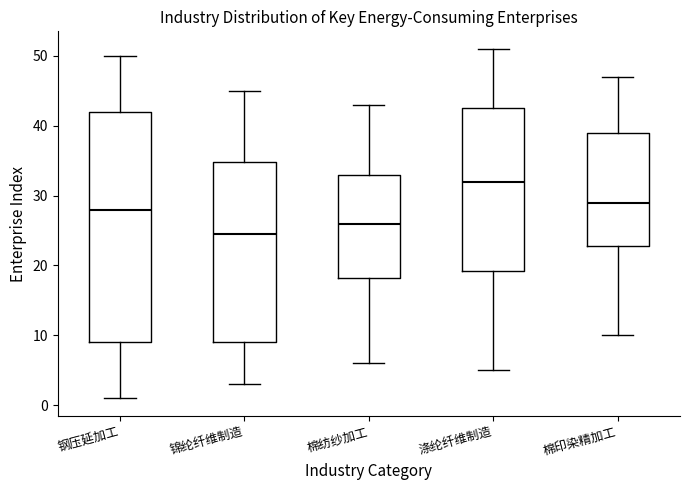

Where does the lower whisker of the box for 棉纺纱加工 end on the y-axis? The values are not printed on the chart, so give them approximately, as read against the axis.

6